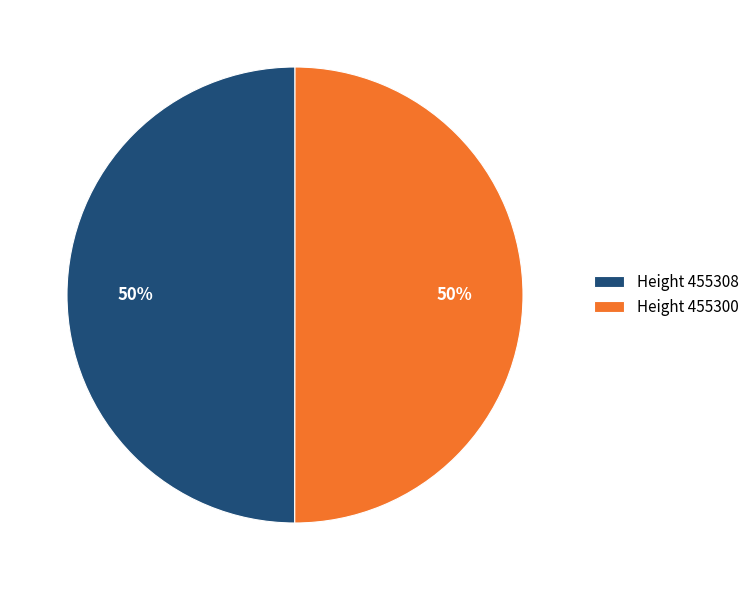

How many segments does this pie chart have?

2